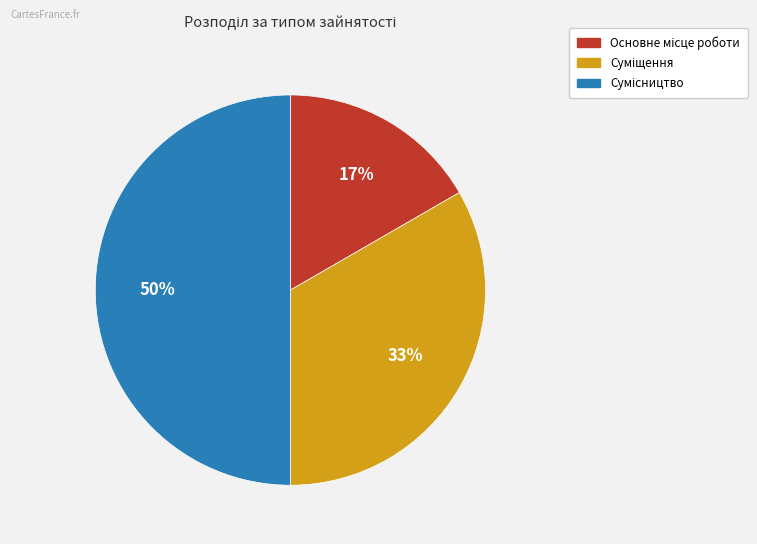

To the nearest percent, what is the difference between the largest and smallest slice percentages?

33%